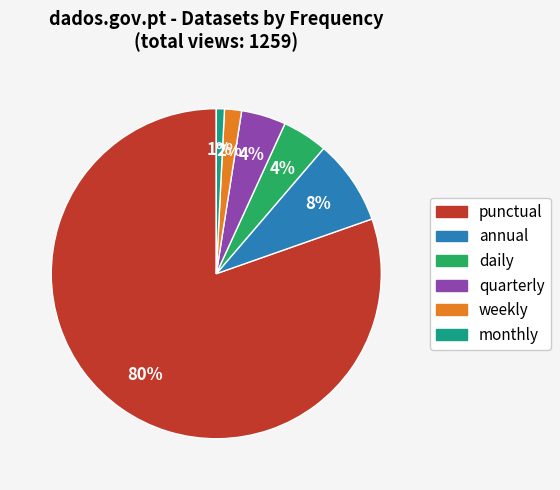

To the nearest percent, what is the difference between the largest and smallest slice percentages?

80%